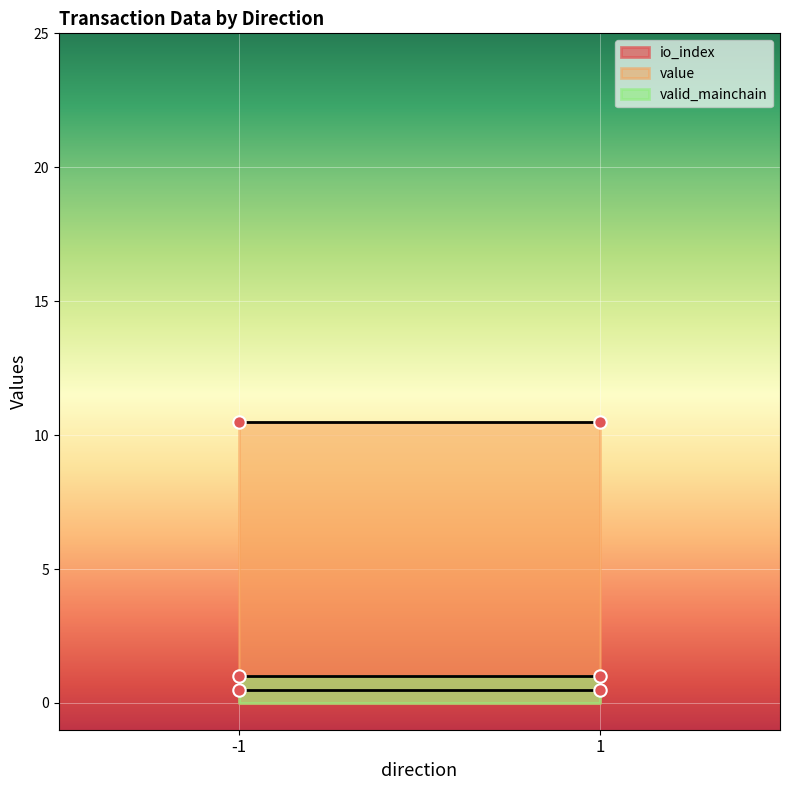

Is the value of valid_mainchain at -1 greater than the value of io_index at -1?

Yes